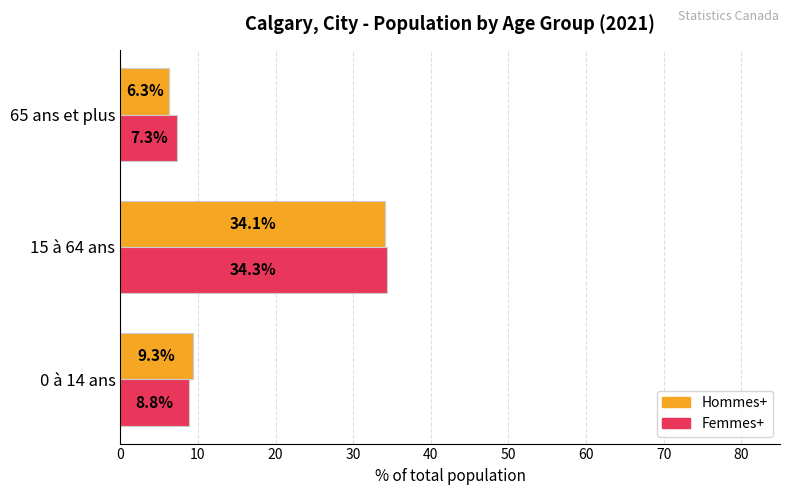

At which label does Hommes+ reach its peak?

15 à 64 ans